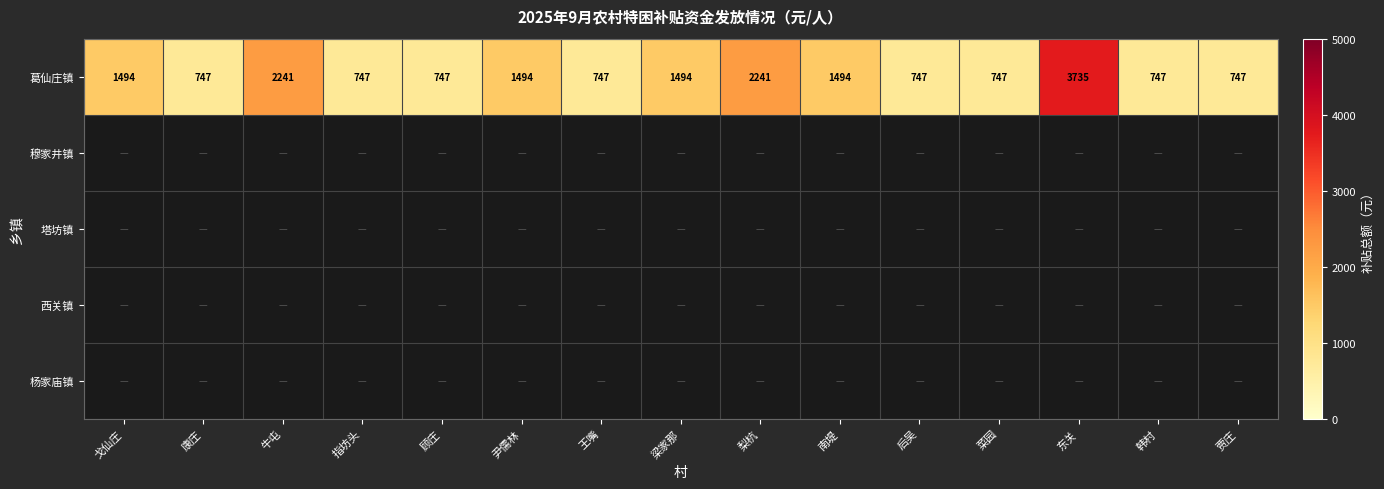

Which category has the lowest value across all series?

康庄